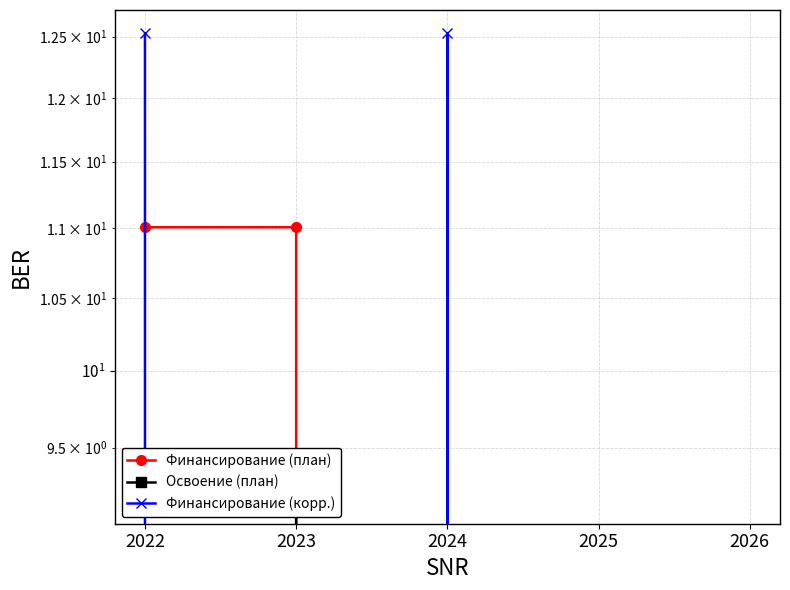

Rank the series by their average value, from highest to lowest.

Финансирование (корр.), Финансирование (план), Освоение (план)